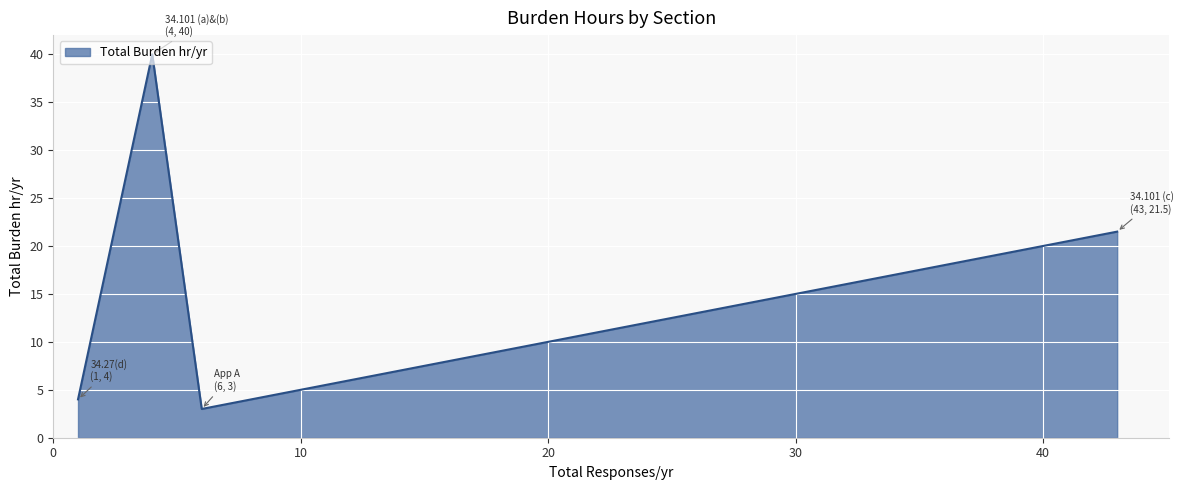

True or false: there are more than 0 points higher than both neighbors.

True